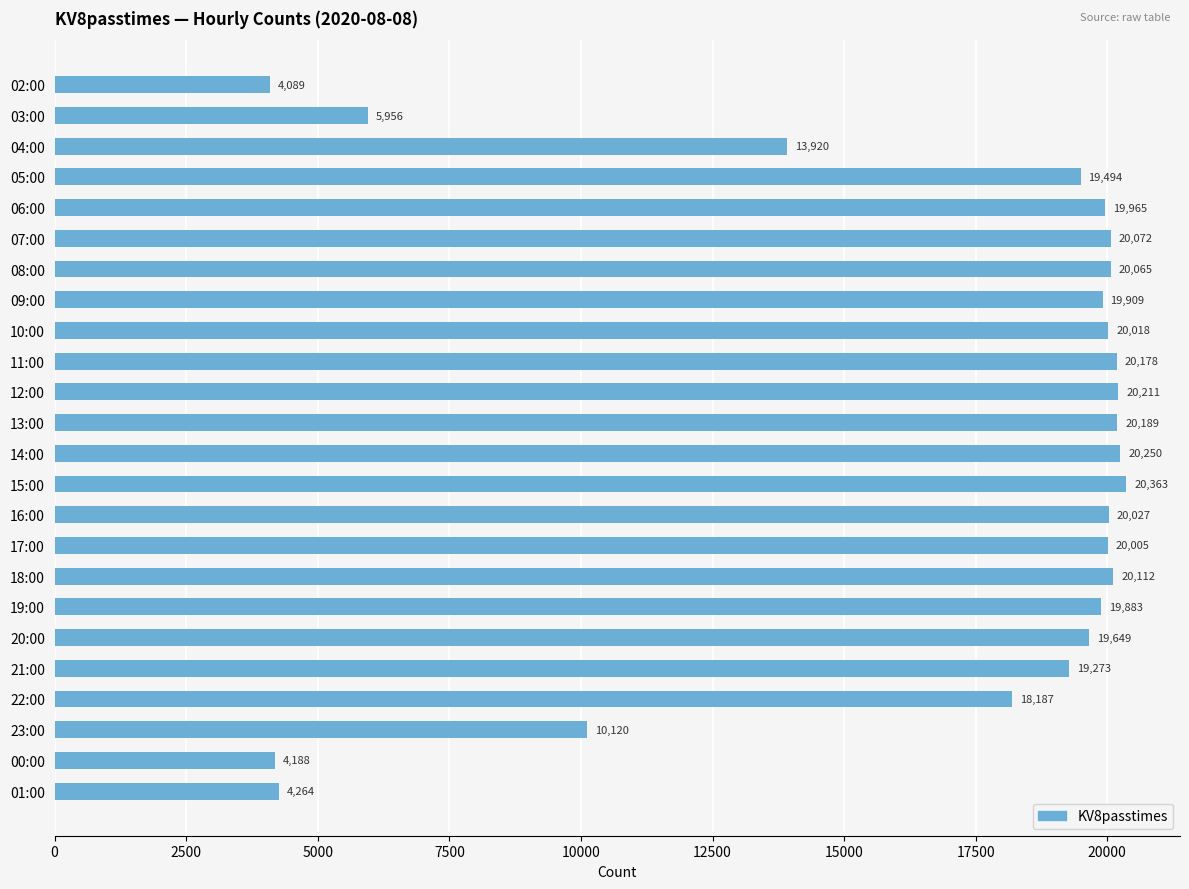

What is the value of the 22nd bar from the top?

10120